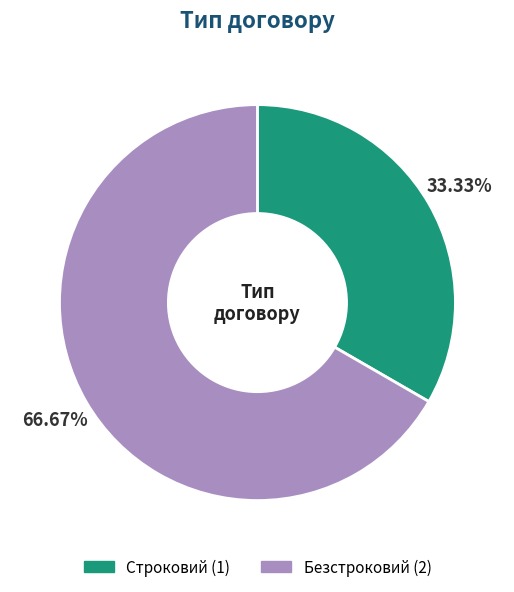

Is it true that Безстроковий is 52% of the pie?

False